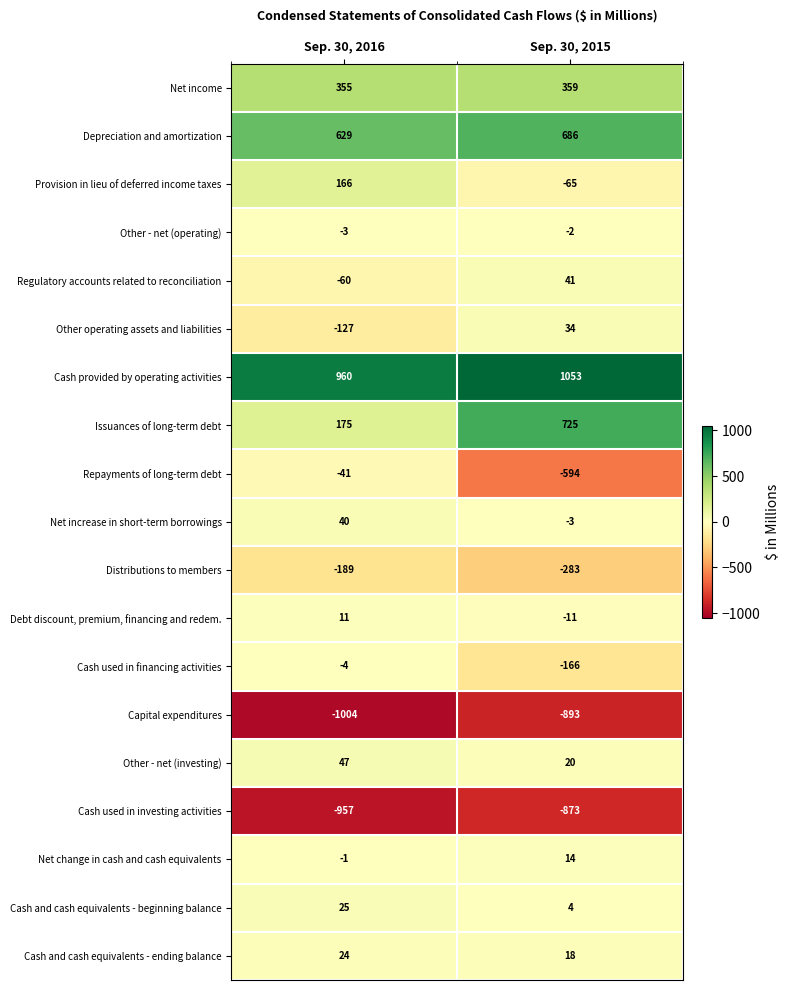

What is the minimum value shown in the chart?

-1004